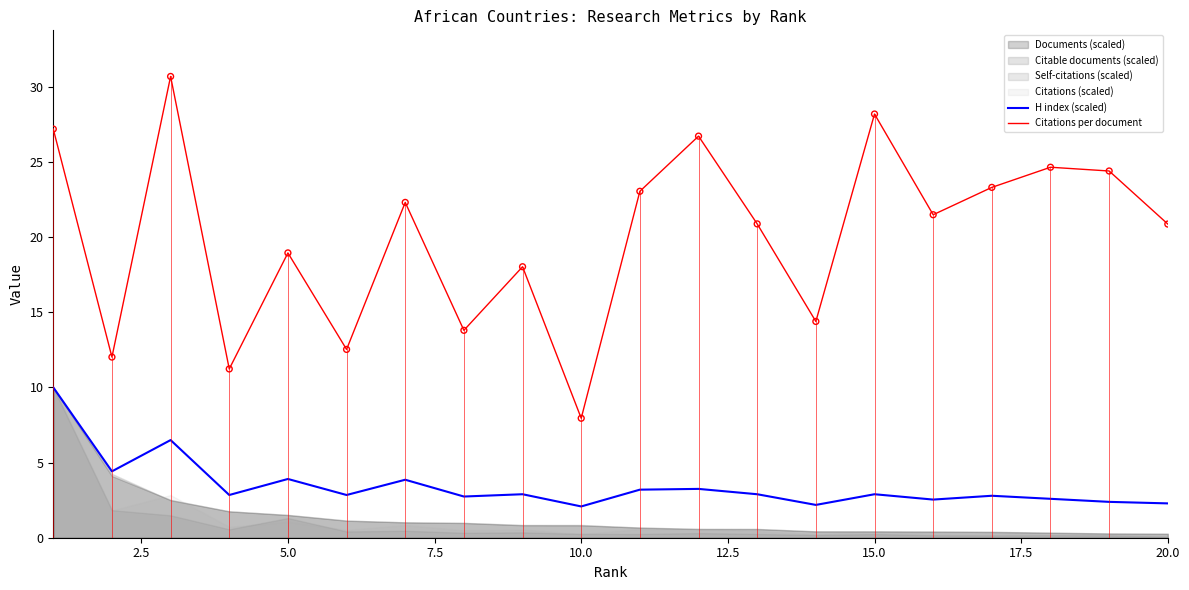

What is the highest value of the Citations per document series?

30.7